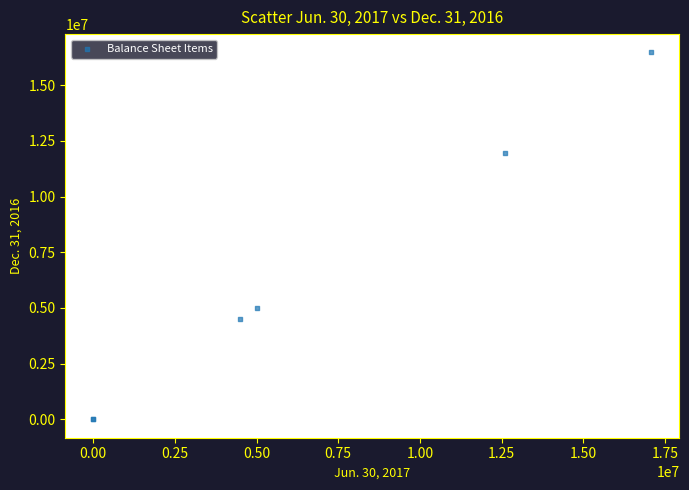

What Y value in the scatter plot is closest to 8232783?

5000000.0